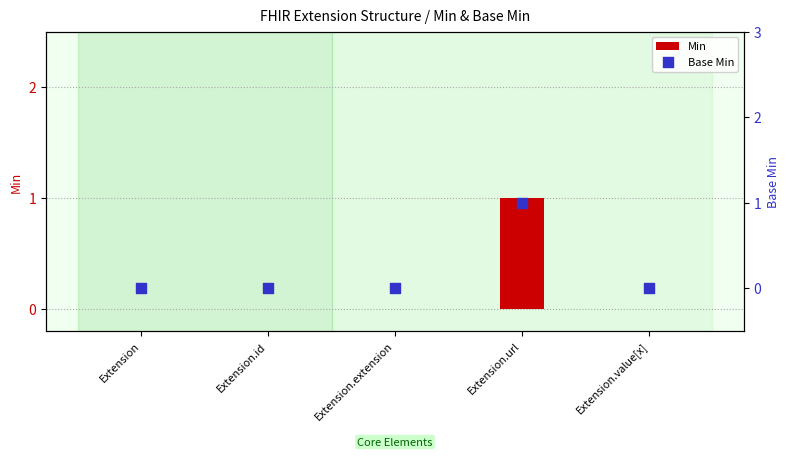

Which series has the largest total across all categories?

Min